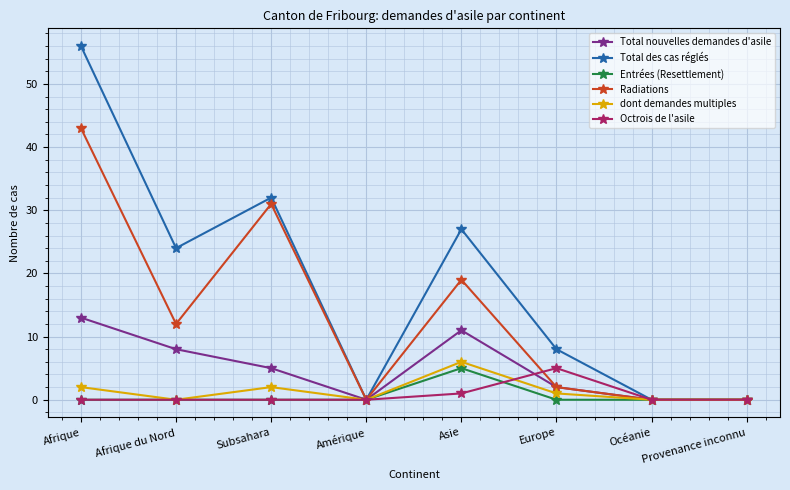

Reading left to right, list all the values displayed in this chart.

Total nouvelles demandes d'asile: 13	8	5	0	11	2	0	0
Total des cas réglés: 56	24	32	0	27	8	0	0
Entrées (Resettlement): 0	0	0	0	5	0	0	0
Radiations: 43	12	31	0	19	2	0	0
dont demandes multiples: 2	0	2	0	6	1	0	0
Octrois de l'asile: 0	0	0	0	1	5	0	0